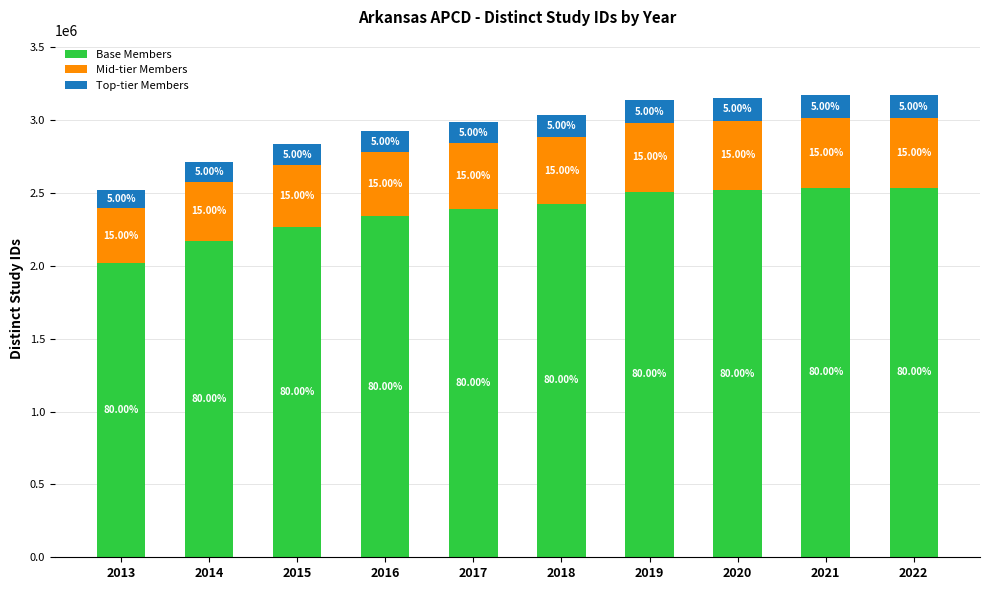

How many bars are there in total?

10